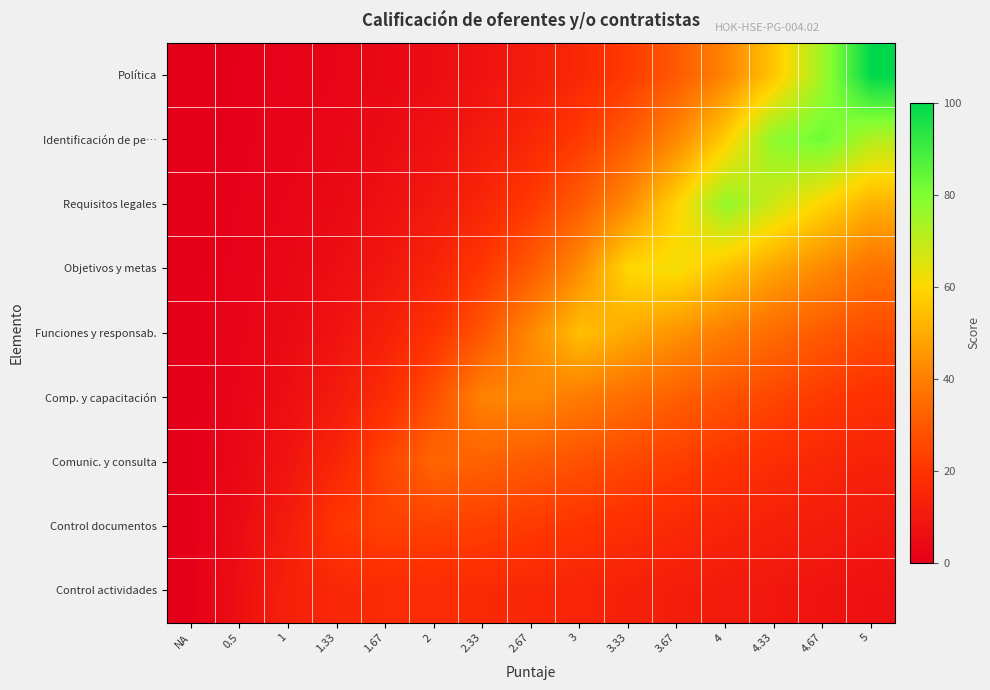

At which category is the sum across all series the highest?

4.33